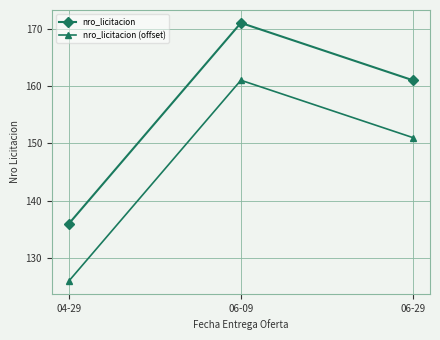

The value of nro_licitacion at 06-29 is 282. True or false?

False